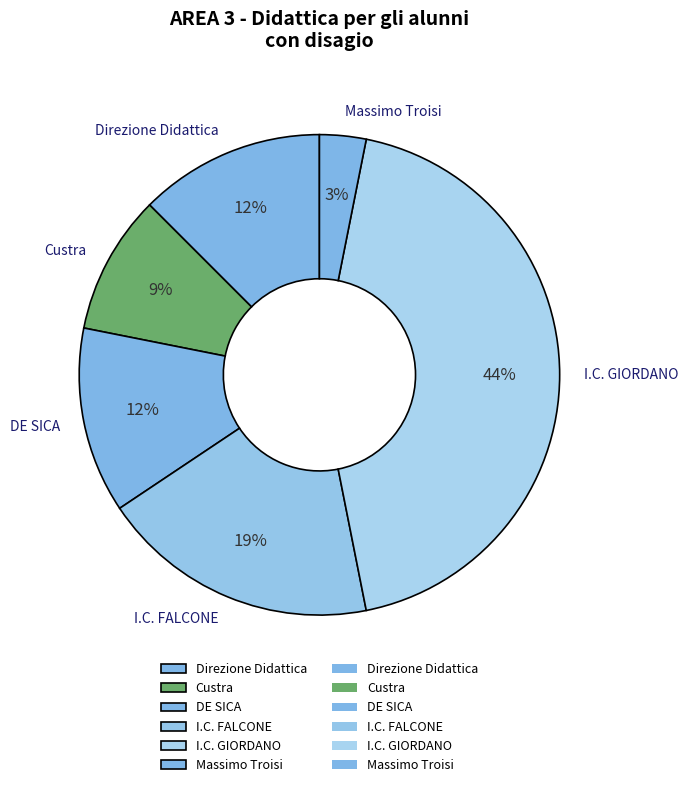

Which category has the smallest portion of the pie?

Massimo Troisi